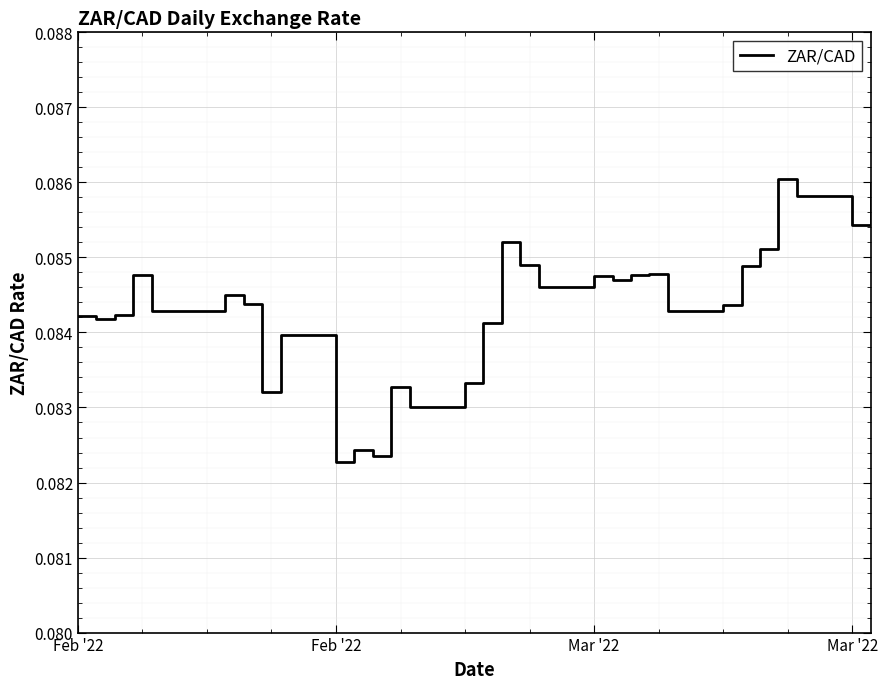

Reading left to right, list all the values displayed in this chart.

0.1	0.1	0.1	0.1	0.1	0.1	0.1	0.1	0.1	0.1	0.1	0.1	0.1	0.1	0.1	0.1	0.1	0.1	0.1	0.1	0.1	0.1	0.1	0.1	0.1	0.1	0.1	0.1	0.1	0.1	0.1